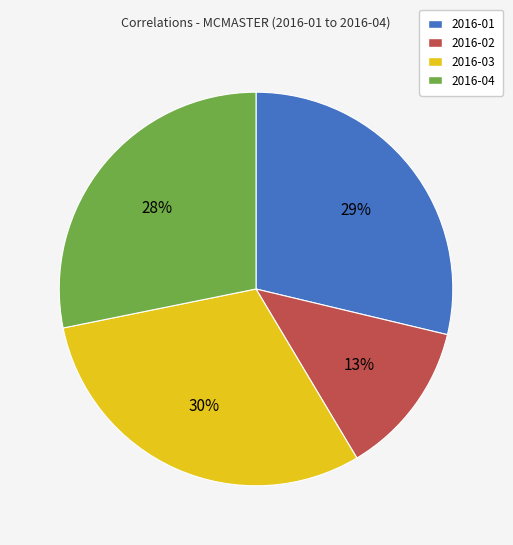

To the nearest percent, what is the average slice percentage?

25%